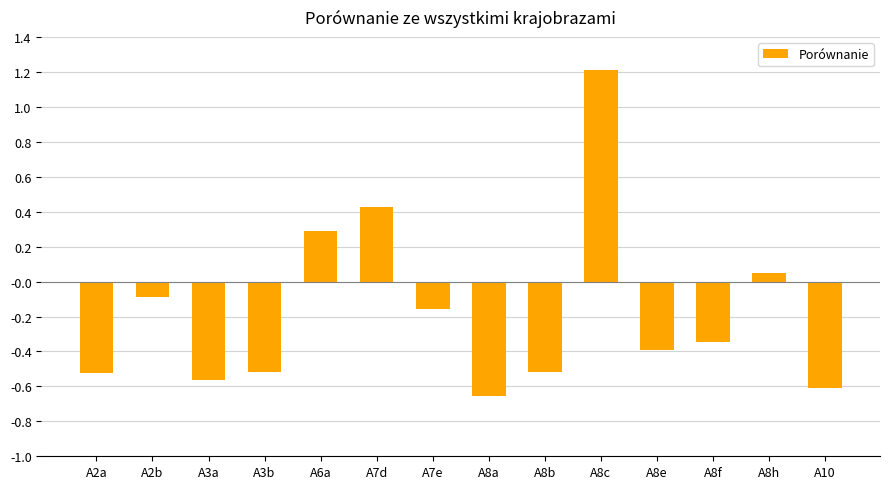

The value at A3a is -1.0. True or false?

False